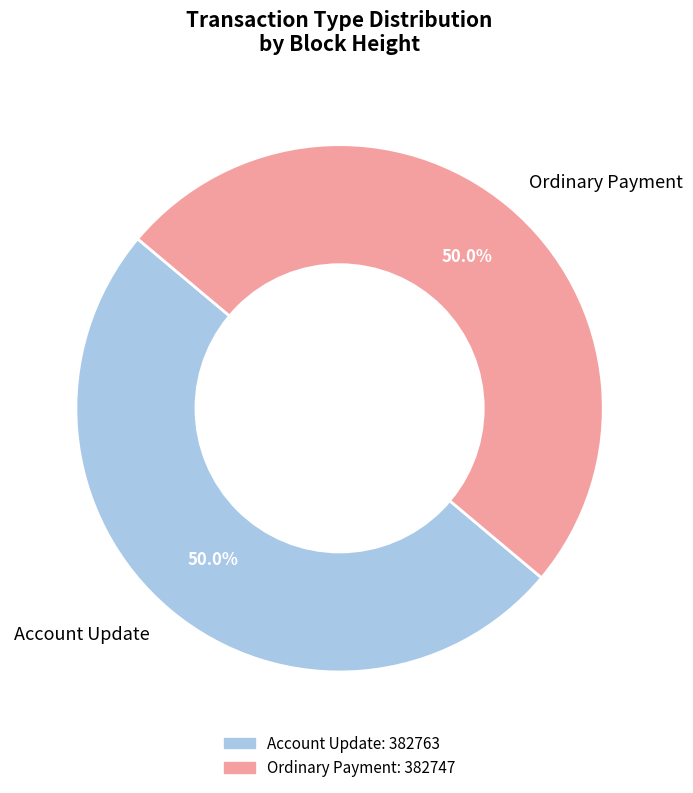

How many slices are in this pie chart?

2